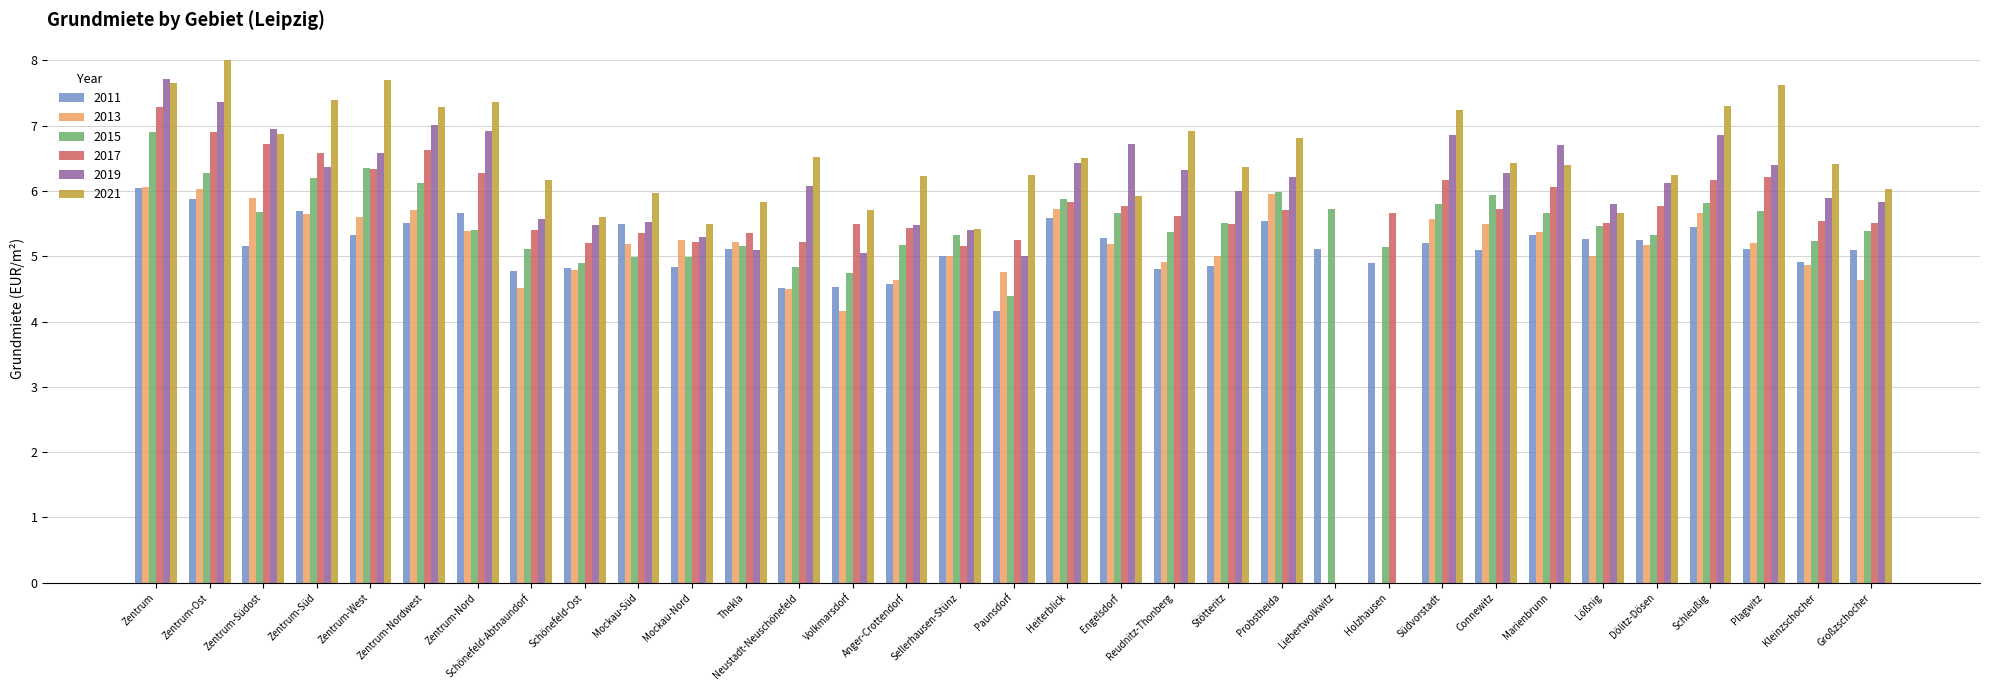

Between Volkmarsdorf and Reudnitz-Thonberg, which series saw the biggest shift?

2019